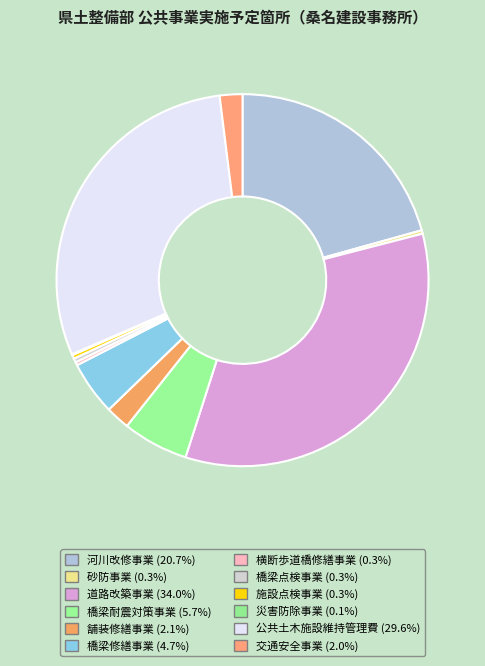

To the nearest percent, what is the difference between the 交通安全事業 and 横断歩道橋修繕事業 slice percentages?

2%